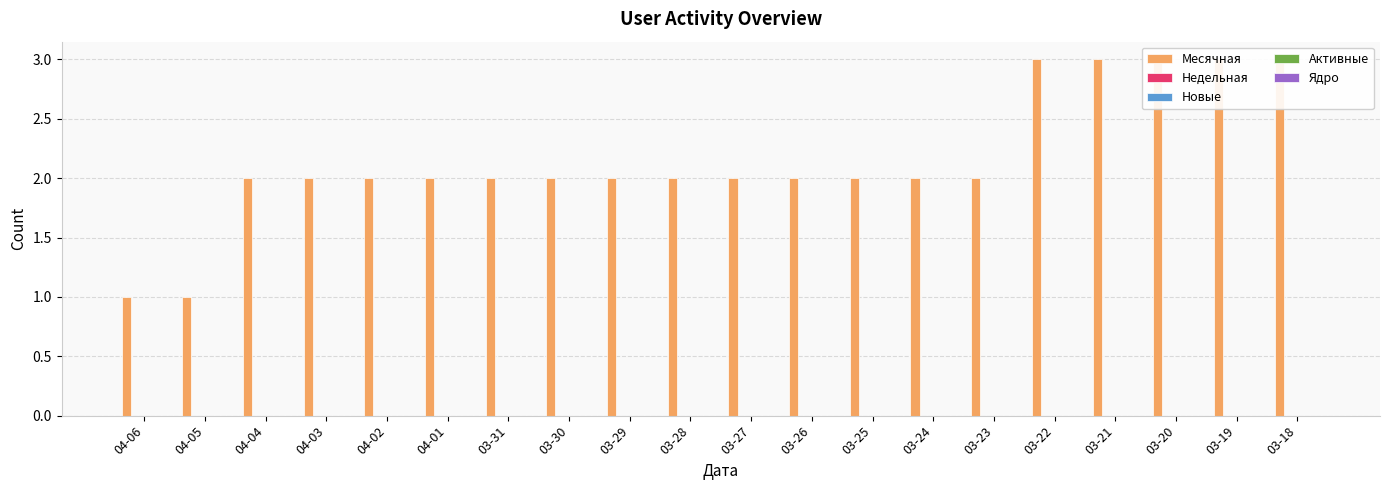

Which category has the lowest value in the Месячная series?

04-06